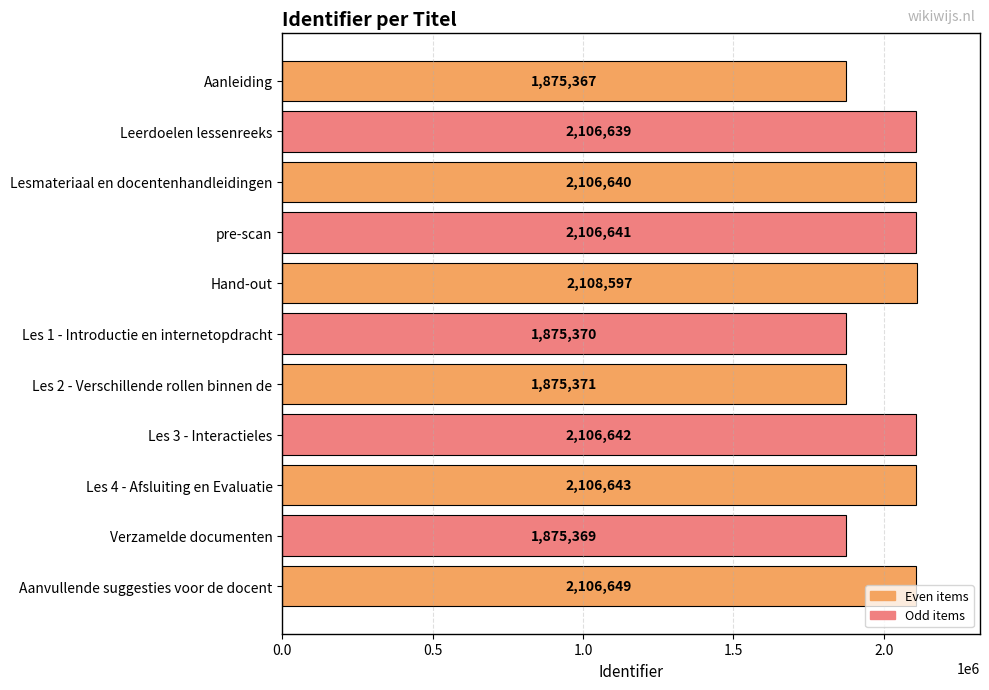

How many bars are there in total?

11